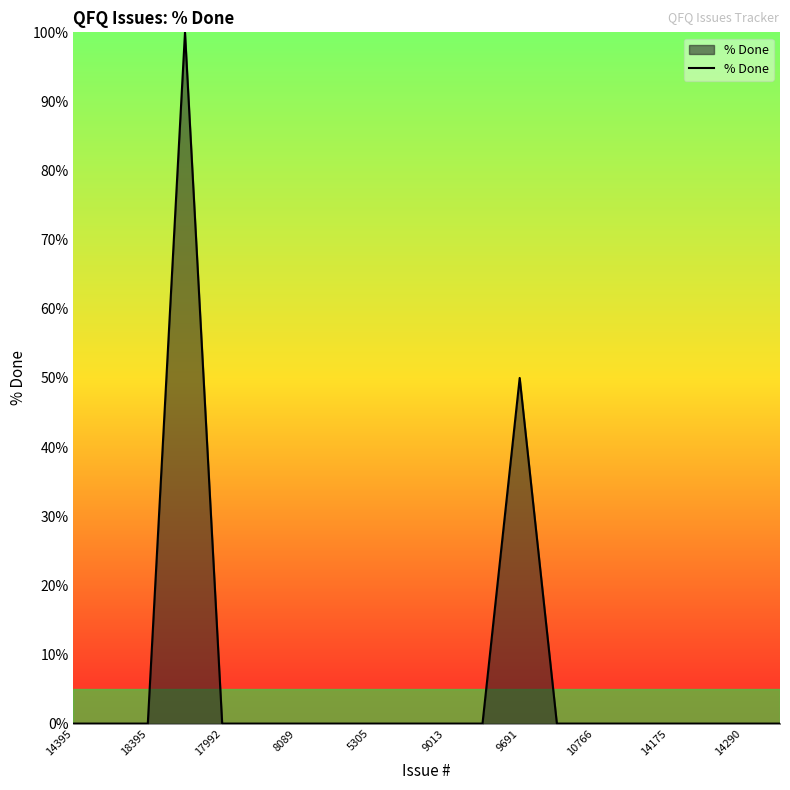

What is the difference between the maximum and minimum values?

100